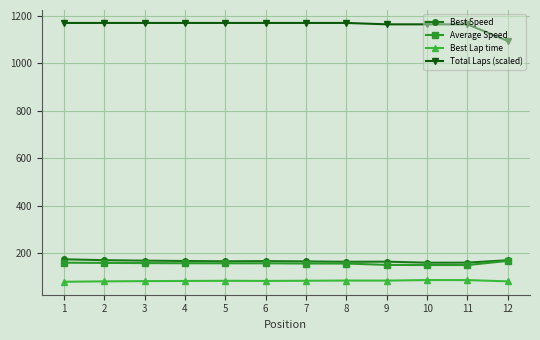

True or false: Total Laps (scaled) and Average Speed cross at least once.

False